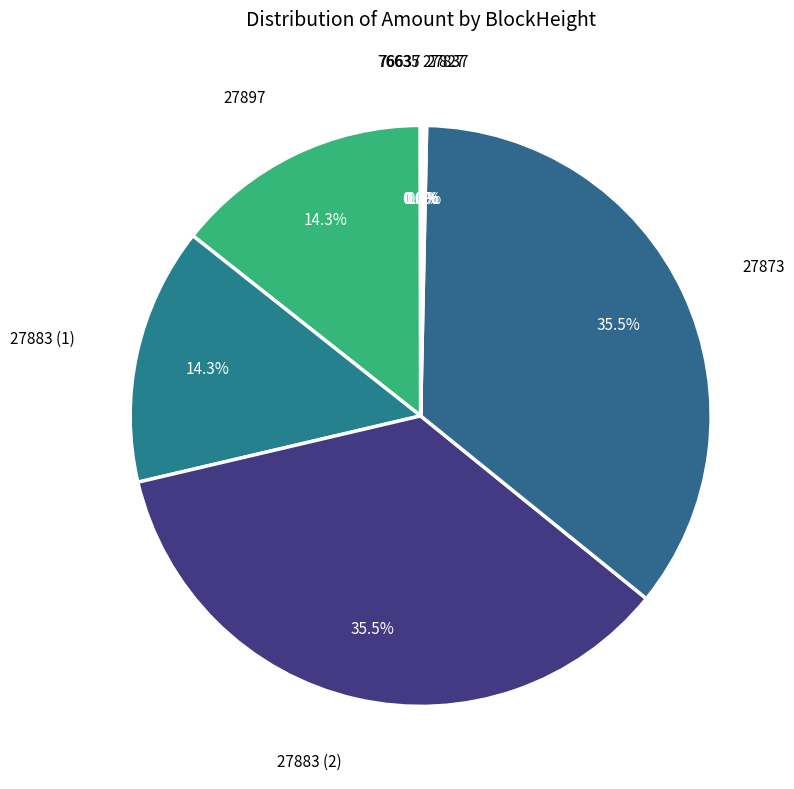

Does any single category account for the majority?

No